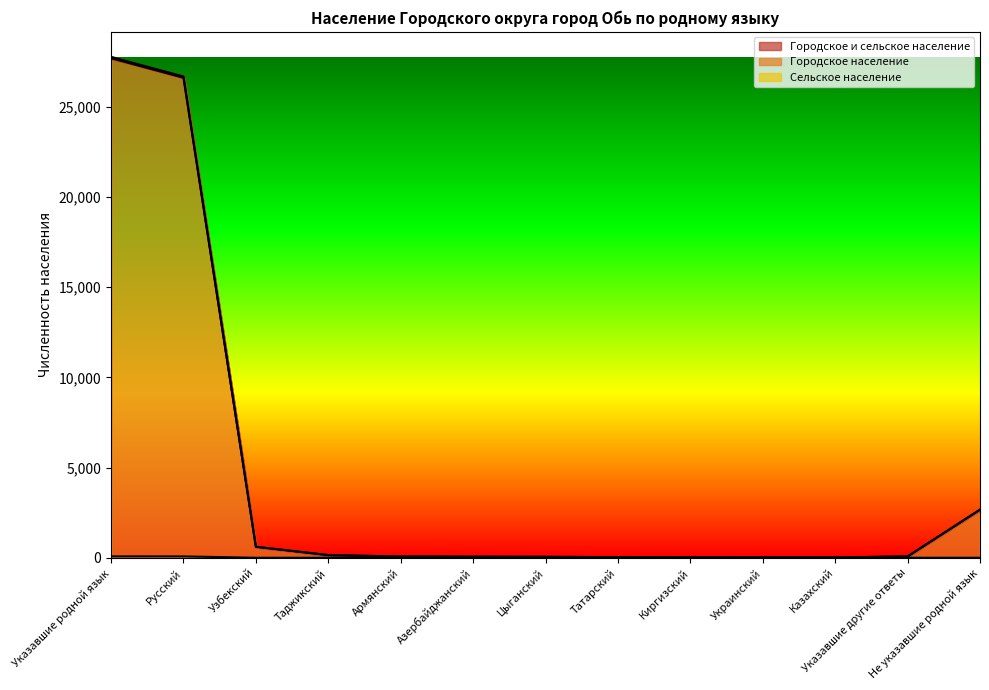

Does the chart have visible grid lines?

No